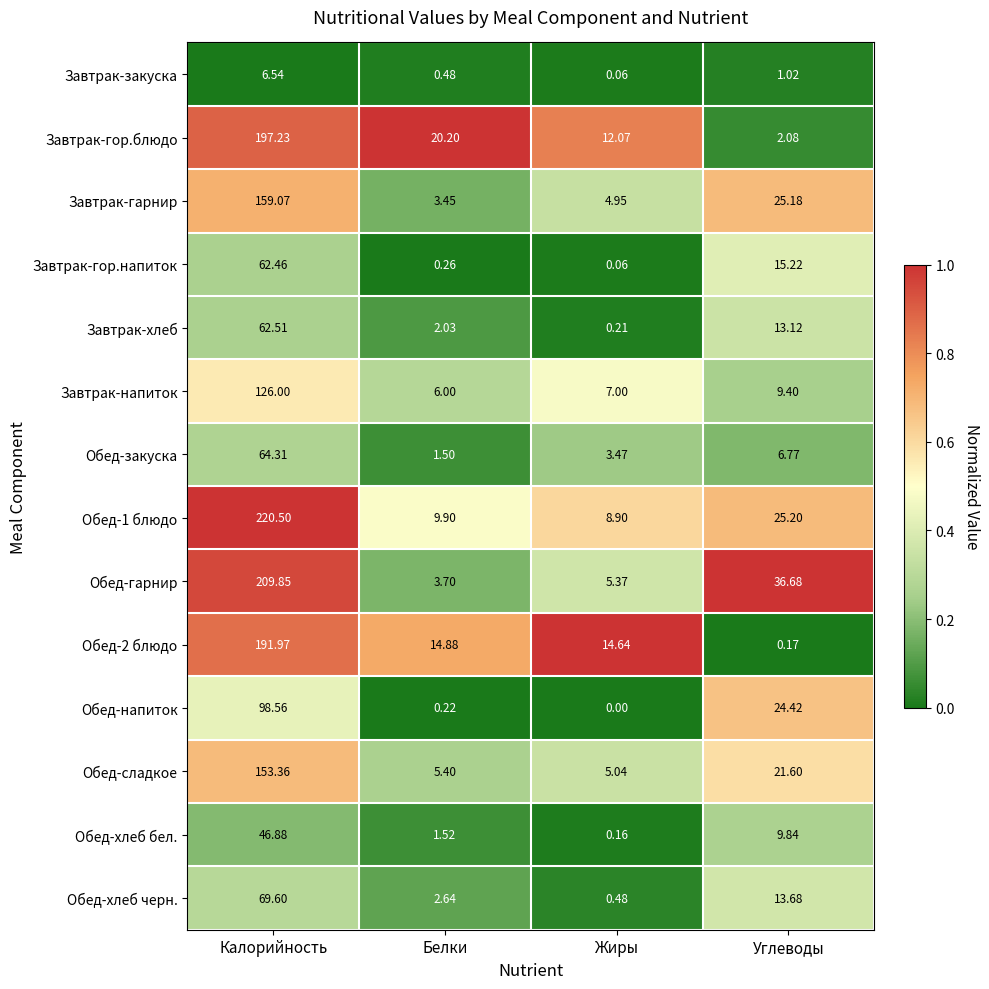

Where does the Завтрак-гор.напиток series first go above 15?

Калорийность